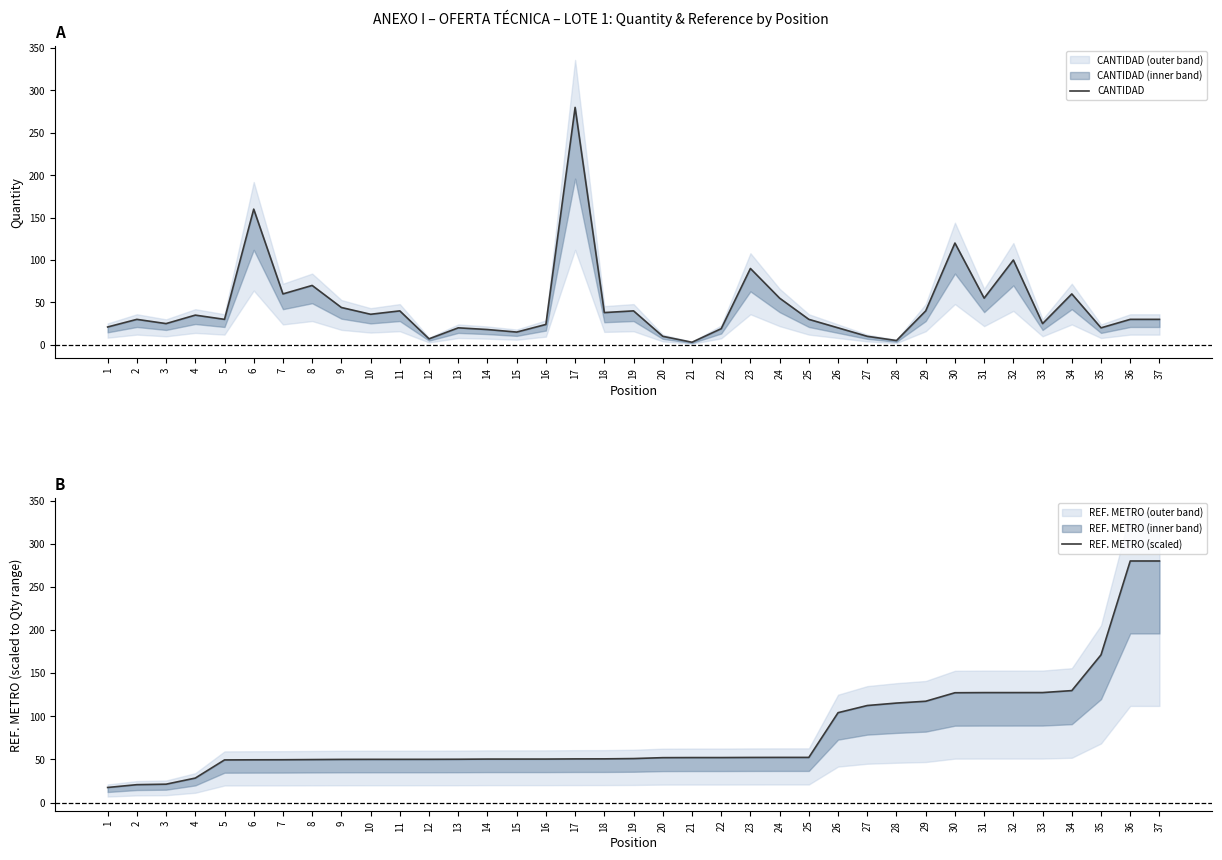

Where does the REF. METRO (scaled) series first go above 51?

19